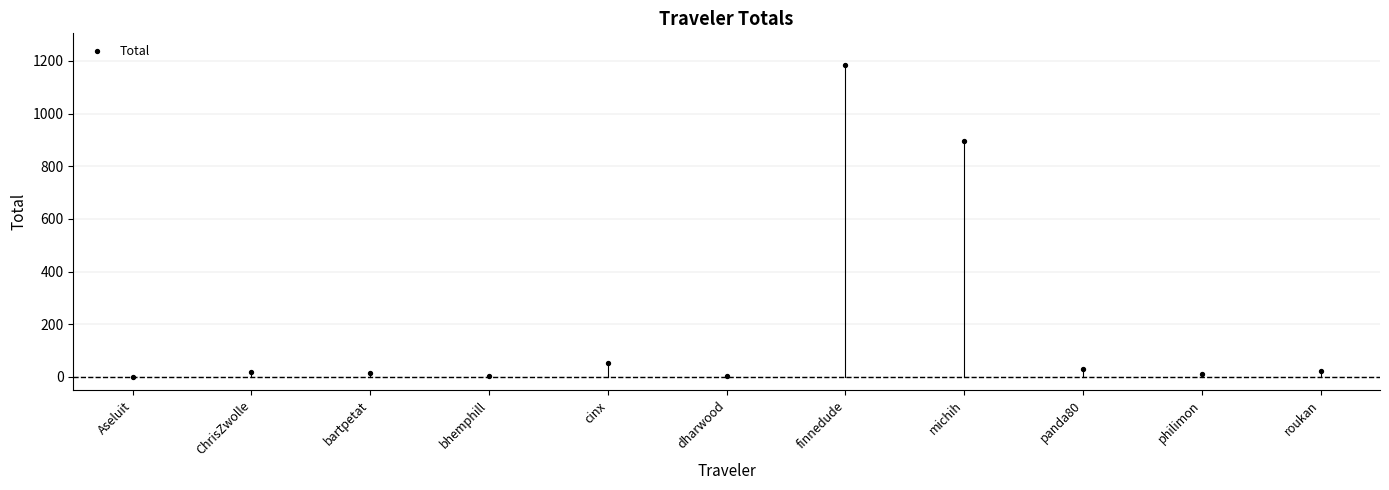

What Y value in the scatter plot is closest to 593?

895.3